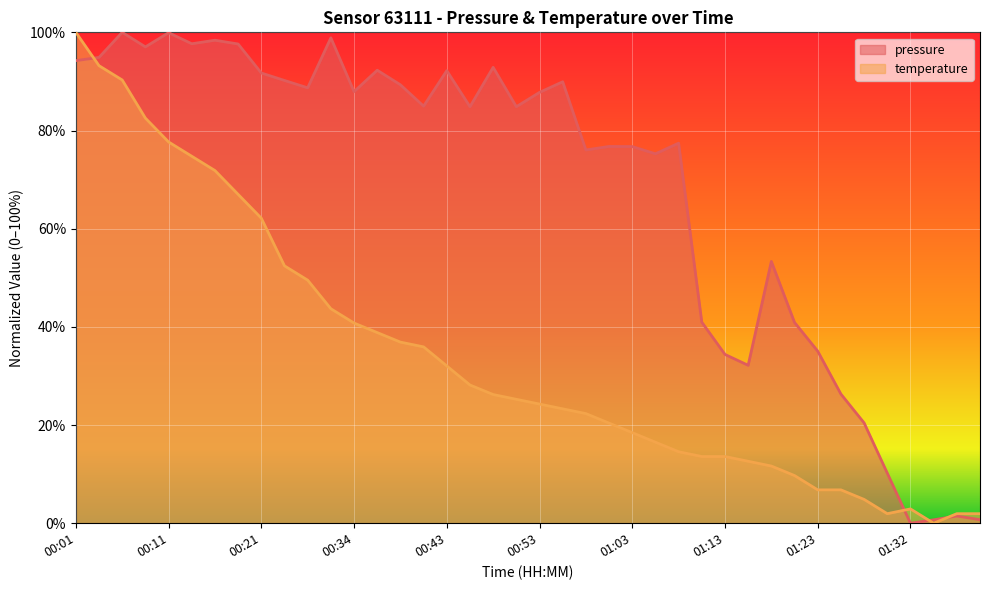

In pressure, how many points are higher than both neighbors (excluding endpoints)?

12